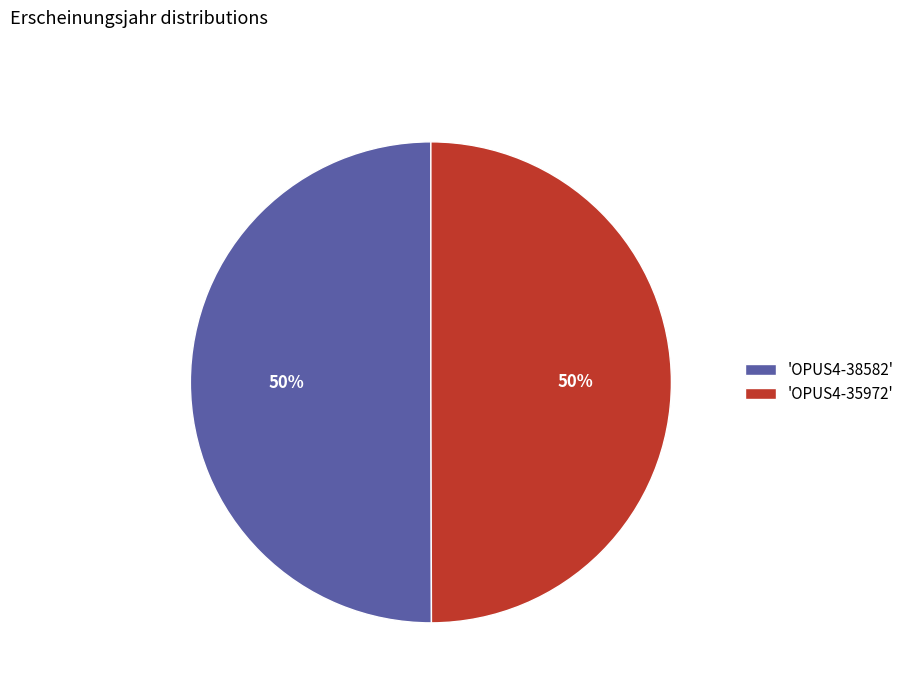

How many segments does this pie chart have?

2